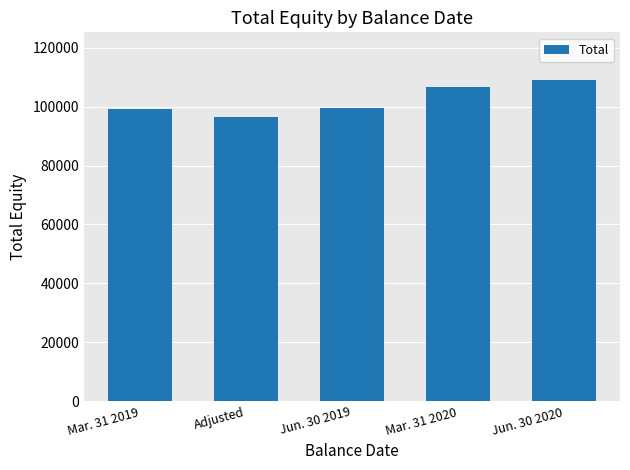

True or false: the data shows 166266 at Adjusted.

False